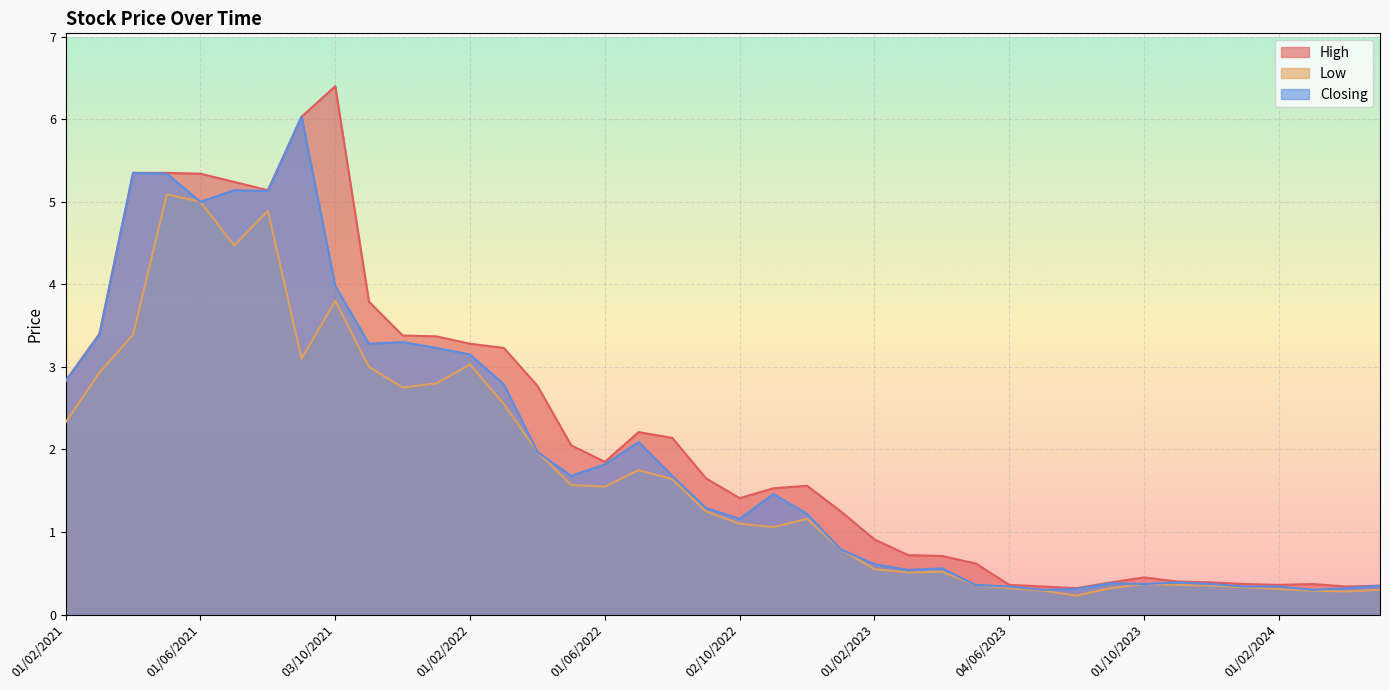

Is the value of Closing at 02/01/2023 greater than the value of High at 01/11/2022?

No